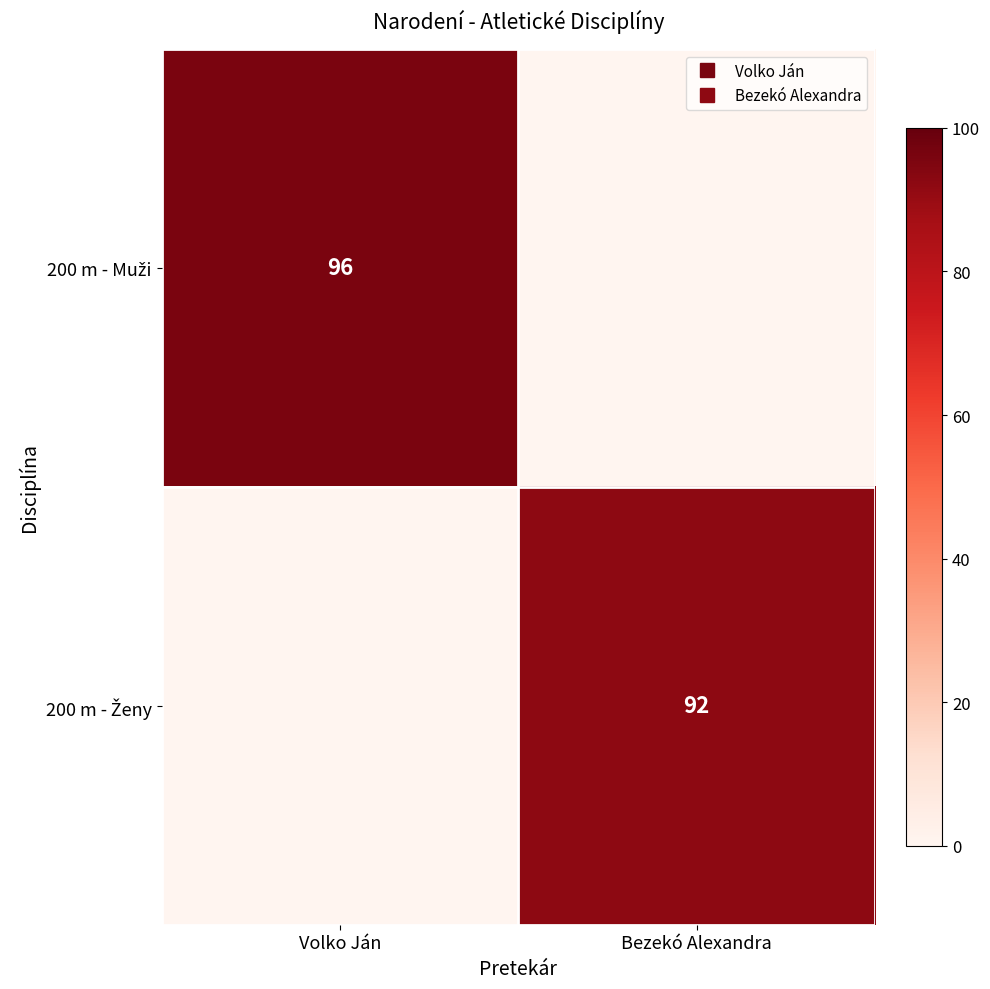

What is the difference between the maximum and minimum values in the 200 m - Muži series?

96